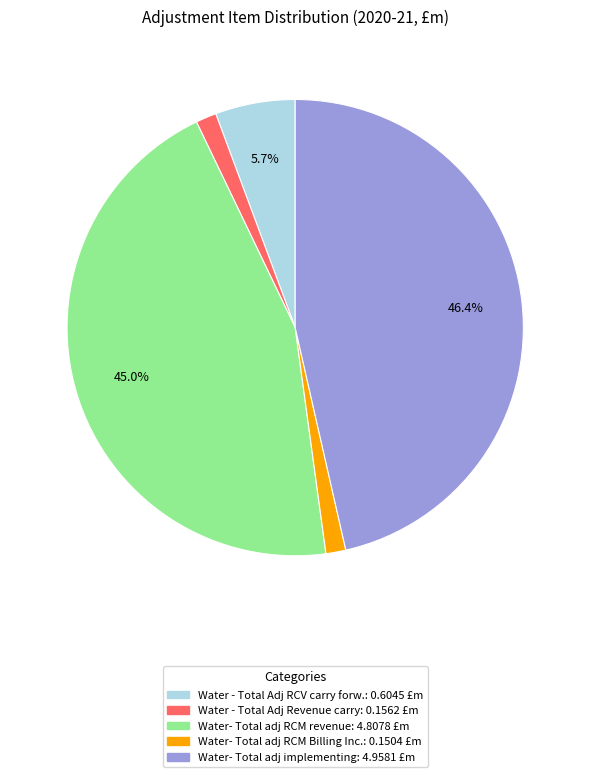

Is there a majority slice in this chart?

No